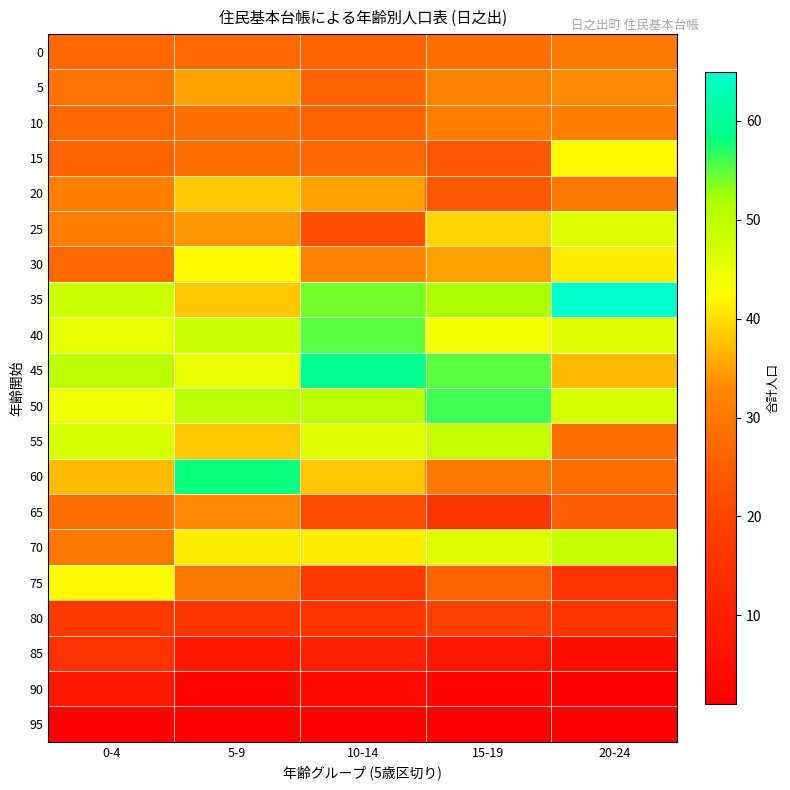

Reading right to left, list all the values displayed in this chart.

0: 20-24=30	15-19=28	10-14=26	5-9=27	0-4=27
5: 20-24=33	15-19=32	10-14=26	5-9=35	0-4=29
10: 20-24=31	15-19=31	10-14=26	5-9=28	0-4=27
15: 20-24=42	15-19=24	10-14=27	5-9=28	0-4=26
20: 20-24=30	15-19=24	10-14=35	5-9=38	0-4=31
25: 20-24=46	15-19=39	10-14=22	5-9=34	0-4=31
30: 20-24=41	15-19=35	10-14=32	5-9=42	0-4=27
35: 20-24=65	15-19=52	10-14=54	5-9=38	0-4=48
40: 20-24=46	15-19=44	10-14=55	5-9=48	0-4=45
45: 20-24=37	15-19=55	10-14=59	5-9=45	0-4=50
50: 20-24=47	15-19=56	10-14=50	5-9=50	0-4=44
55: 20-24=28	15-19=49	10-14=46	5-9=38	0-4=47
60: 20-24=28	15-19=30	10-14=38	5-9=58	0-4=37
65: 20-24=25	15-19=16	10-14=22	5-9=33	0-4=28
70: 20-24=49	15-19=46	10-14=41	5-9=41	0-4=30
75: 20-24=15	15-19=26	10-14=17	5-9=30	0-4=42
80: 20-24=16	15-19=19	10-14=16	5-9=16	0-4=17
85: 20-24=5	15-19=7	10-14=10	5-9=8	0-4=15
90: 20-24=2	15-19=3	10-14=4	5-9=3	0-4=8
95: 20-24=1	15-19=1	10-14=2	5-9=2	0-4=2